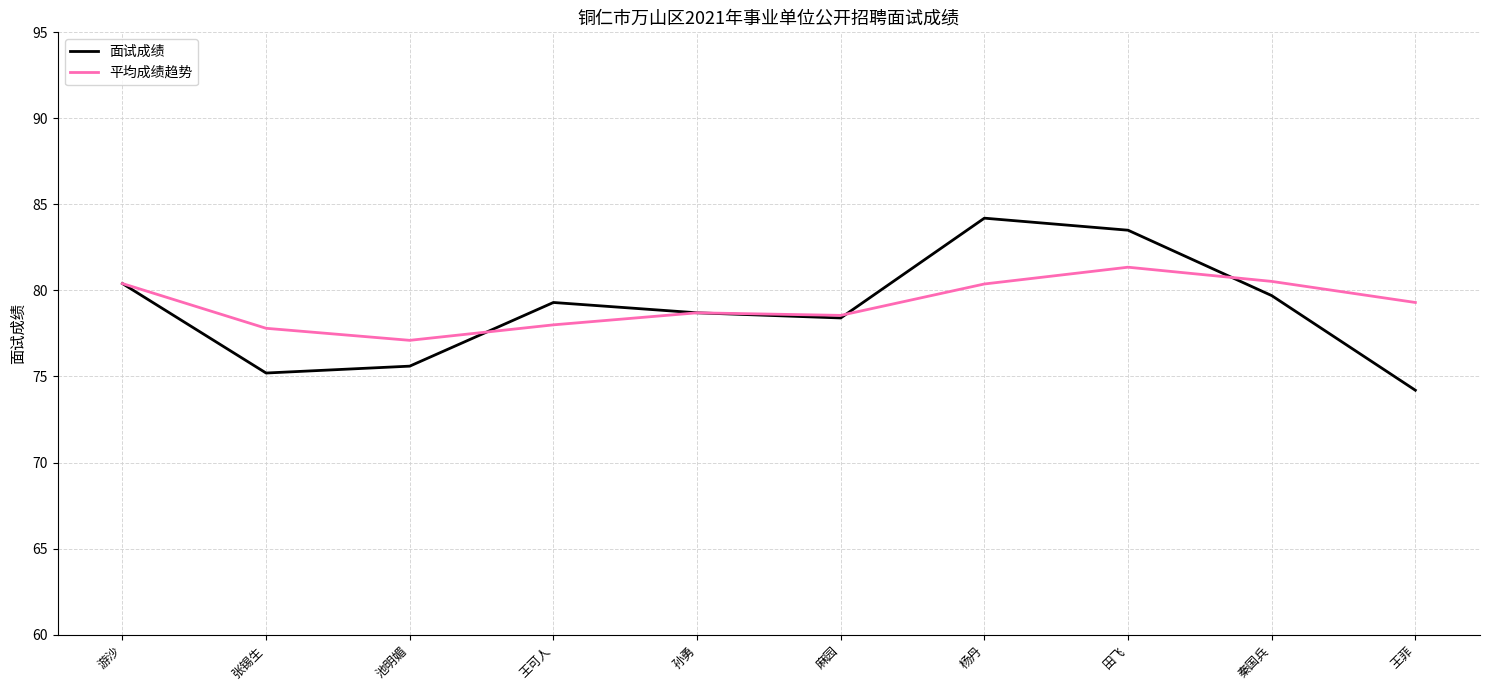

At which label does 平均成绩趋势 reach its peak?

田飞